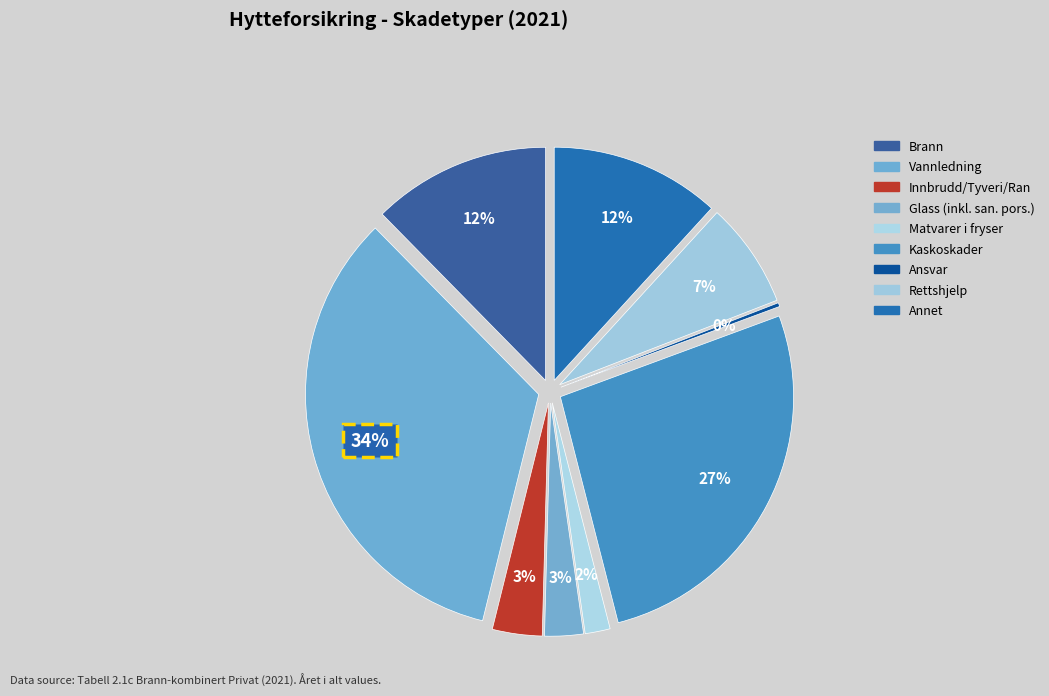

How much of the chart is everything except Ansvar?

99.7%